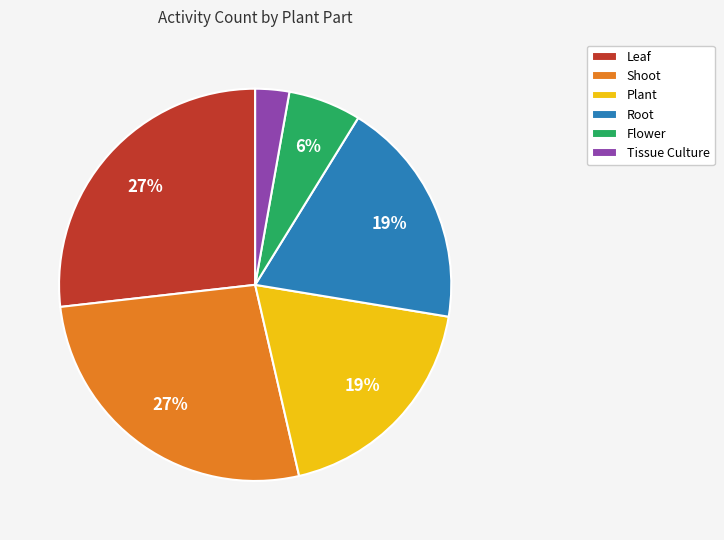

Which category has the smallest portion of the pie?

Tissue Culture